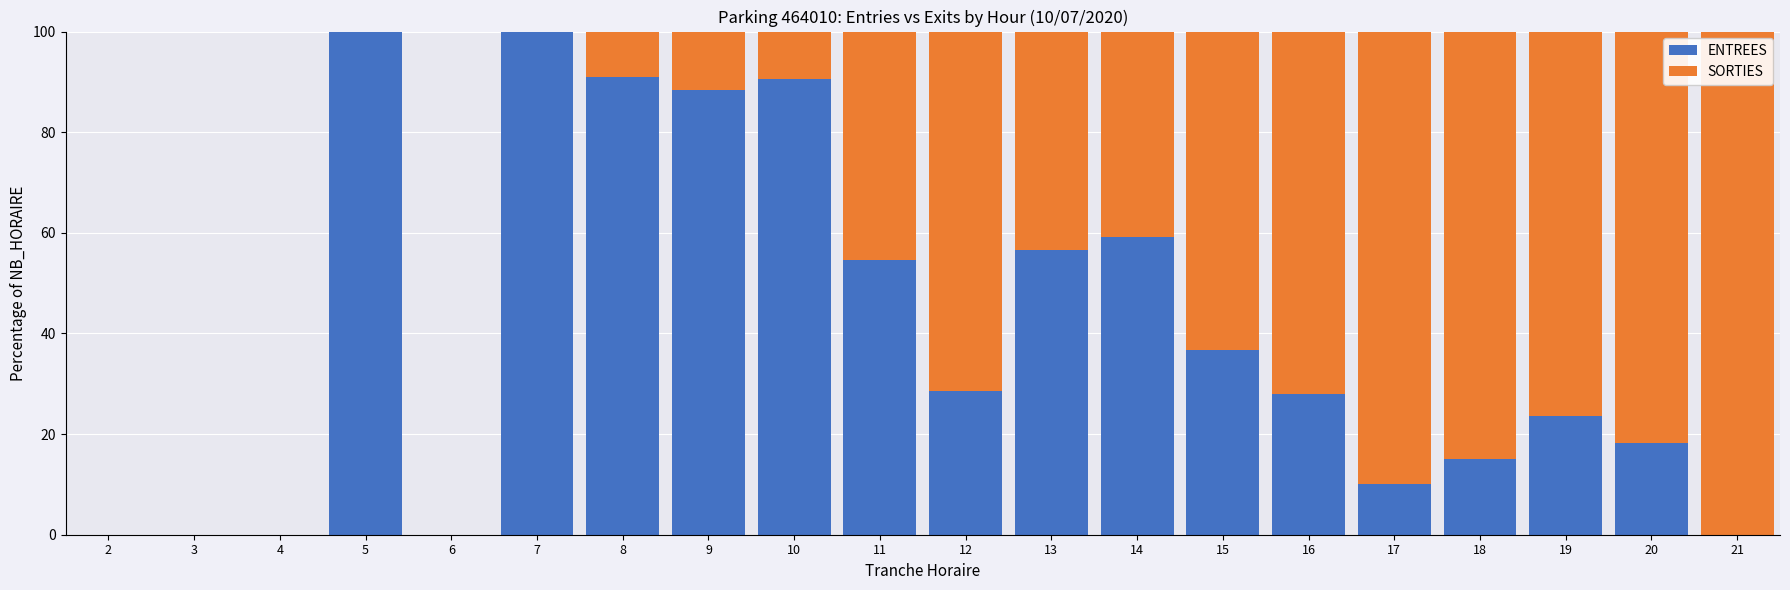

What is the total value across all series at 15?

100.0